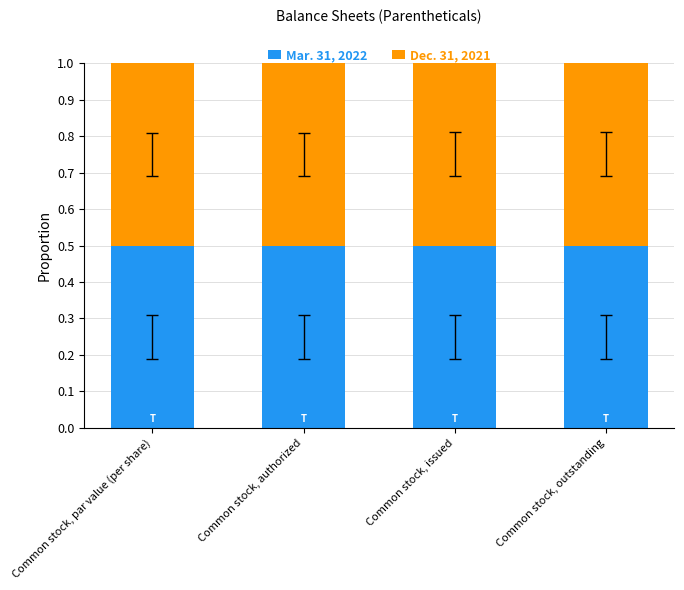

What is the minimum value for Mar. 31, 2022?

0.5